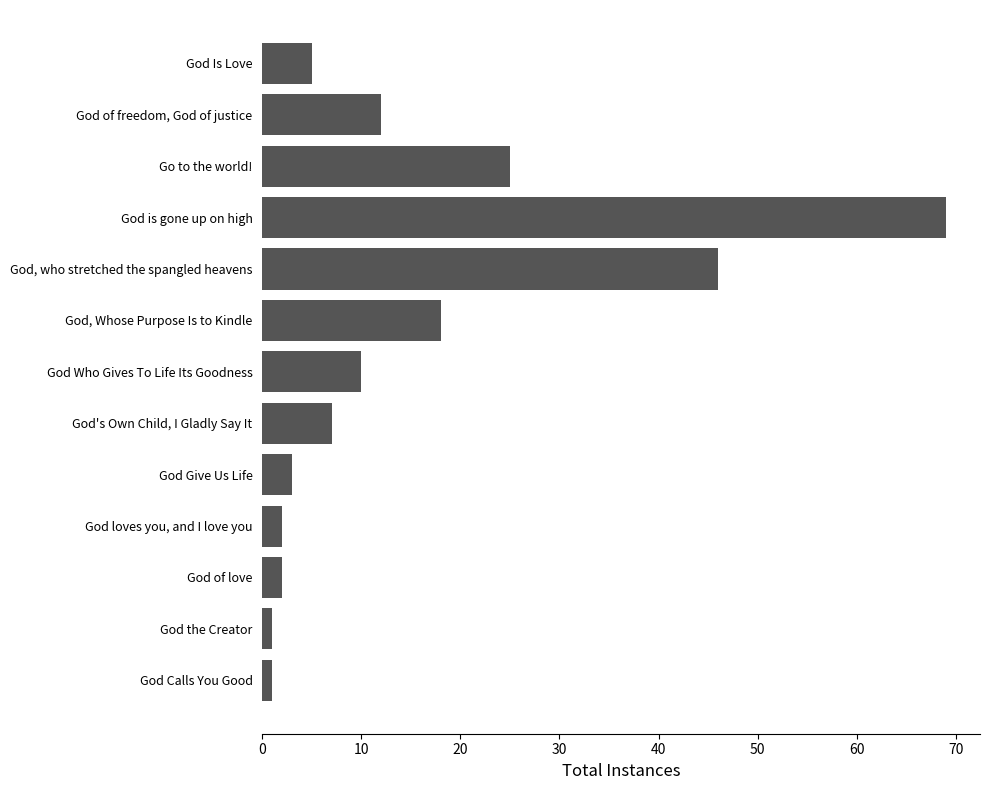

What is the smallest value displayed?

1